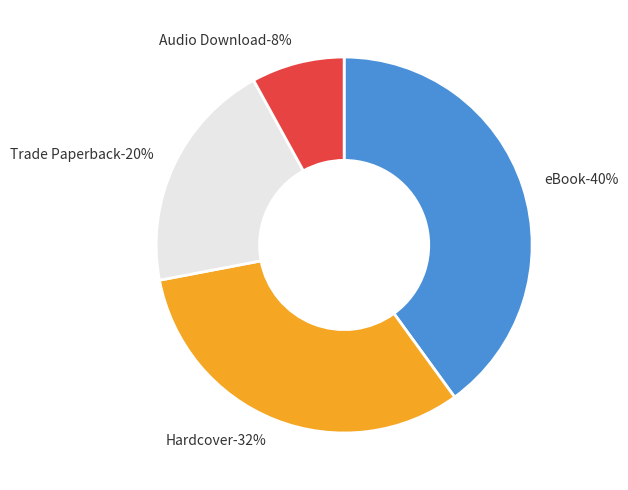

To the nearest percent, what percentage of the pie is eBook?

40%